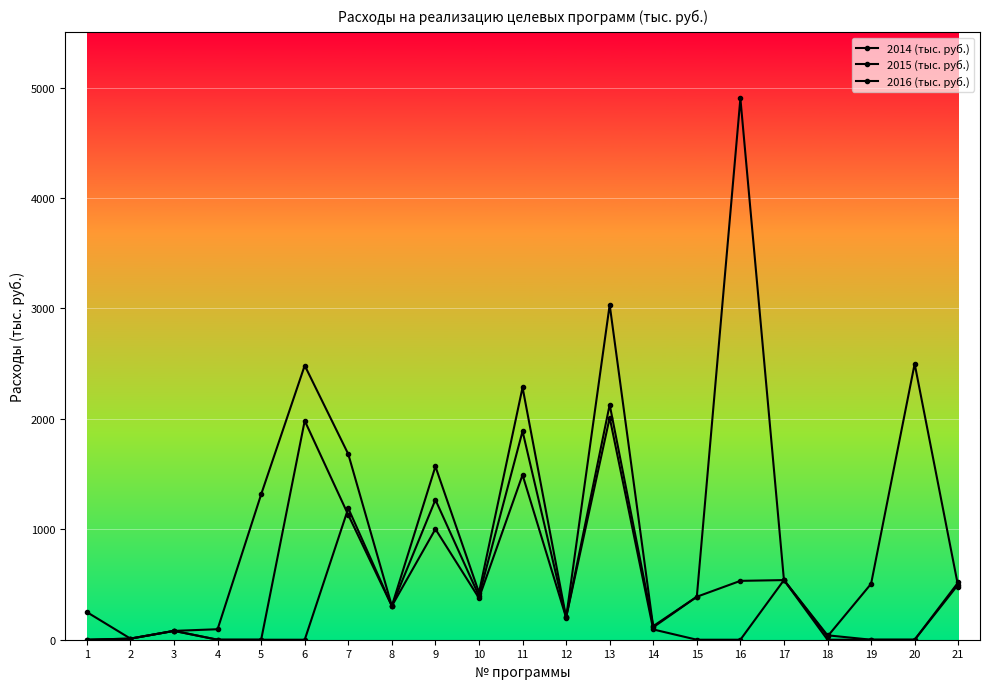

How many categories are shown in the chart?

21